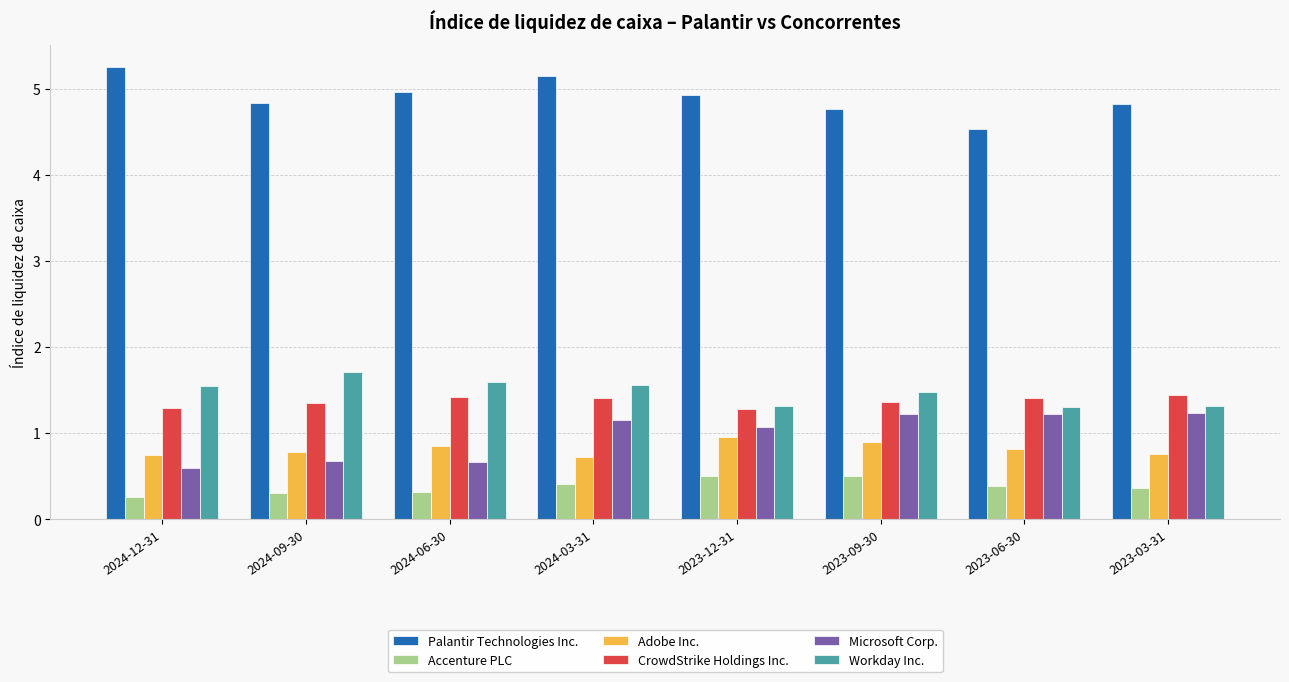

What is the label of the 5th bar from the right?

2024-03-31